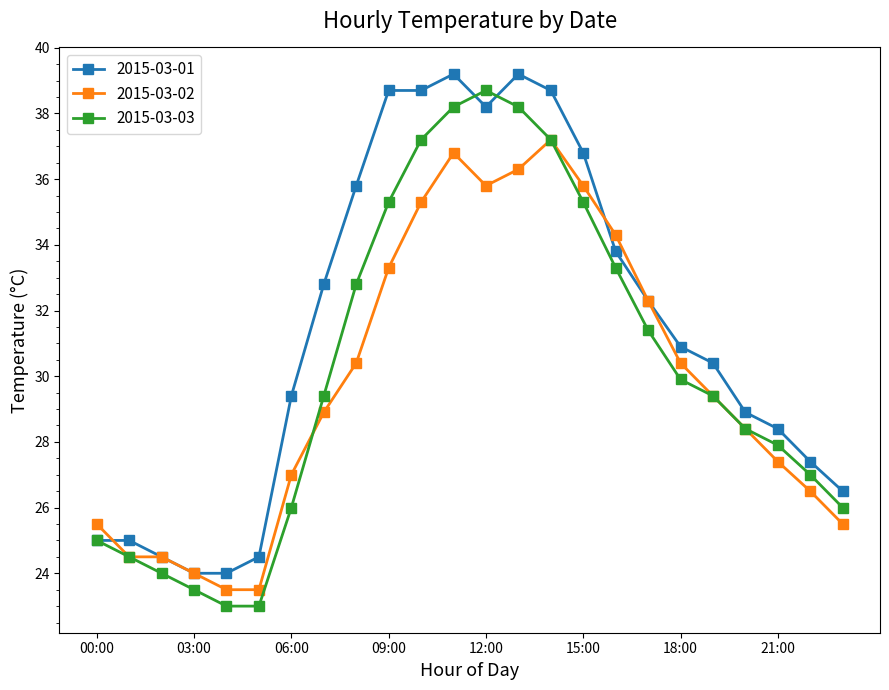

At how many categories does at least one series exceed 34?

9